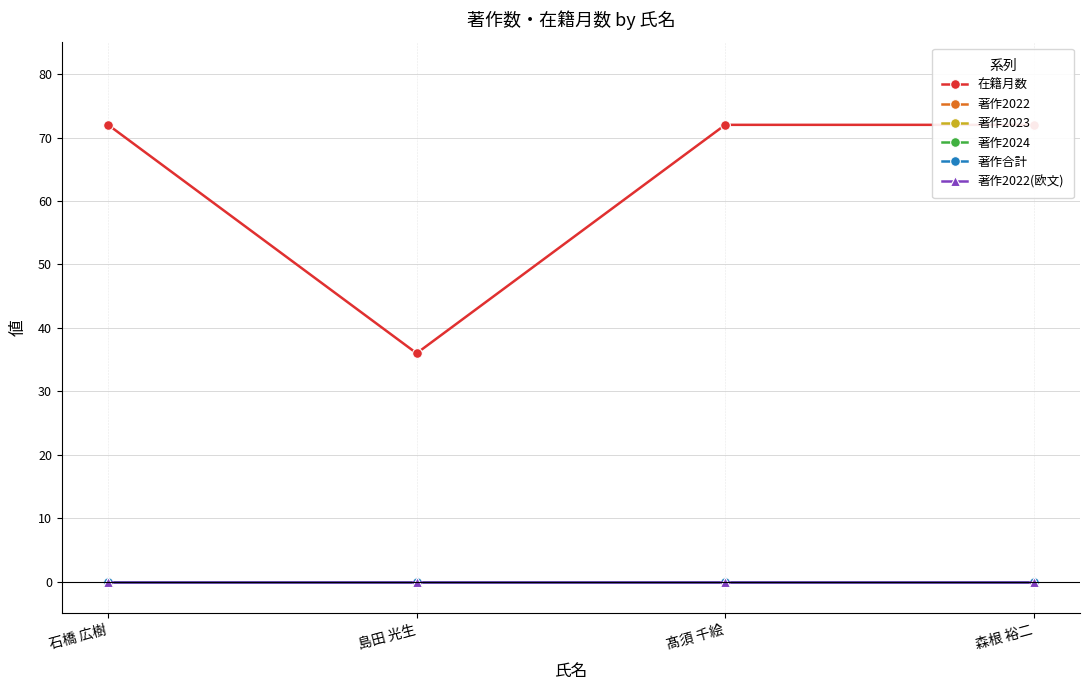

At which category is the sum across all series the highest?

石橋 広樹